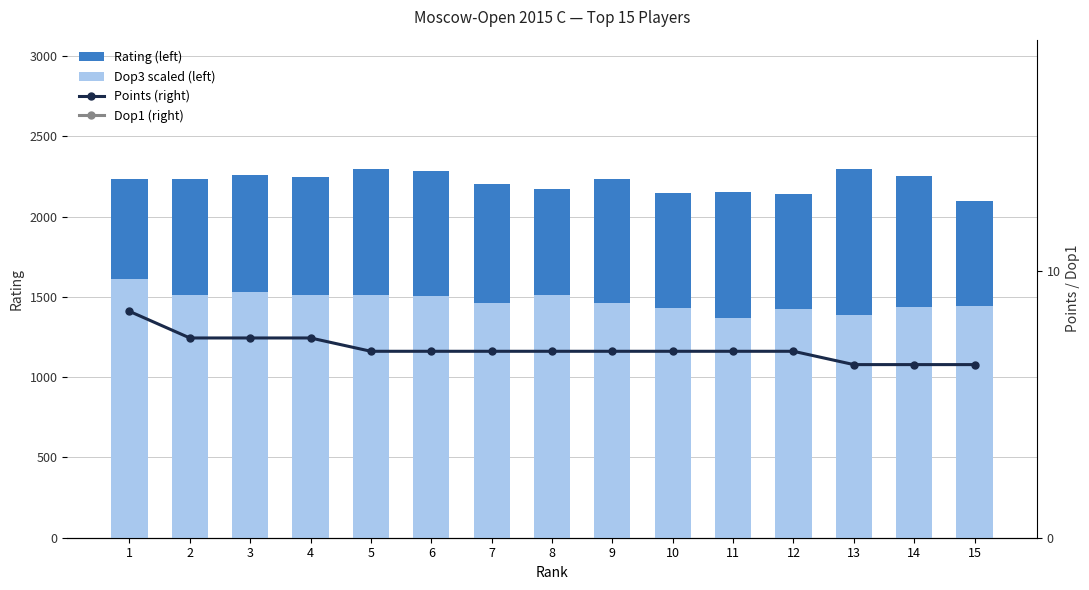

What is the difference between the second highest and second lowest values in the Dop1 (right) series?

10.0